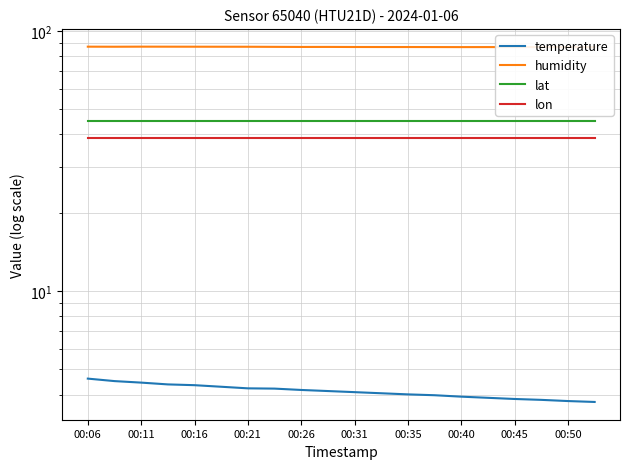

Which series has the largest total across all categories?

humidity